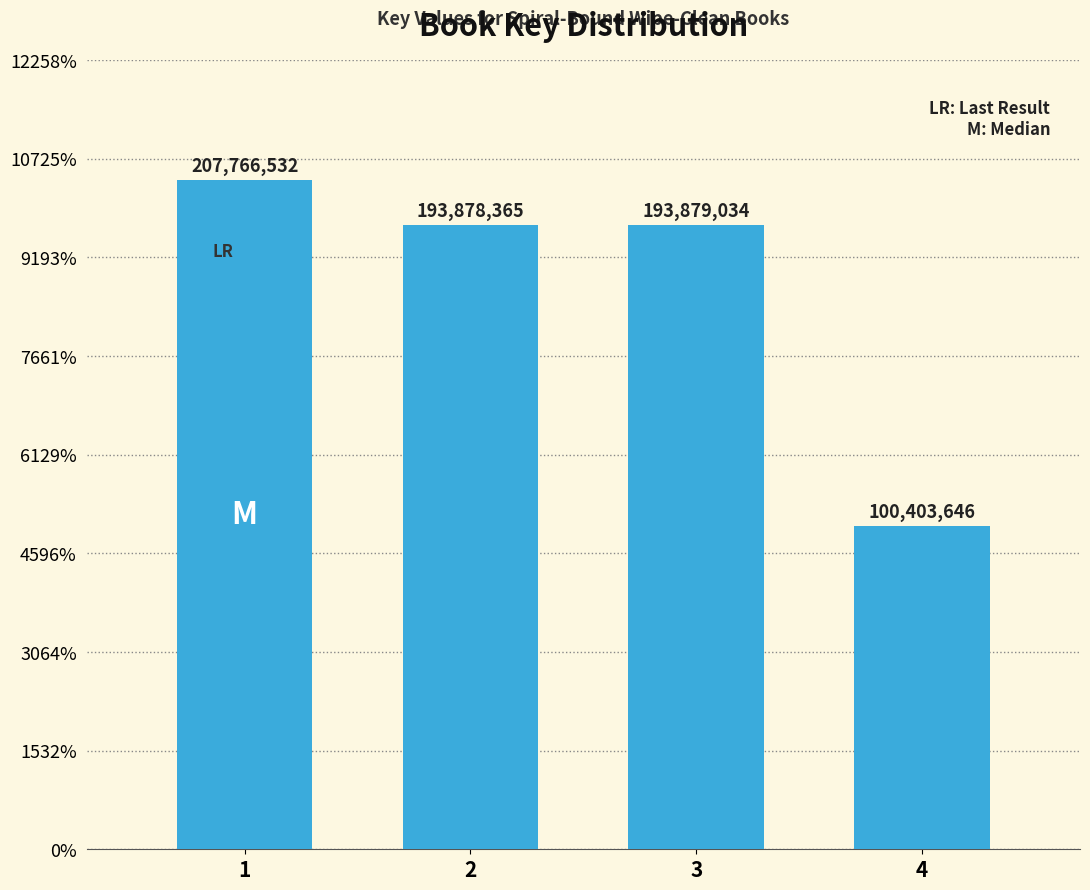

Reading left to right, what are all the values shown in this chart?

1=207766532	2=193878365	3=193879034	4=100403646